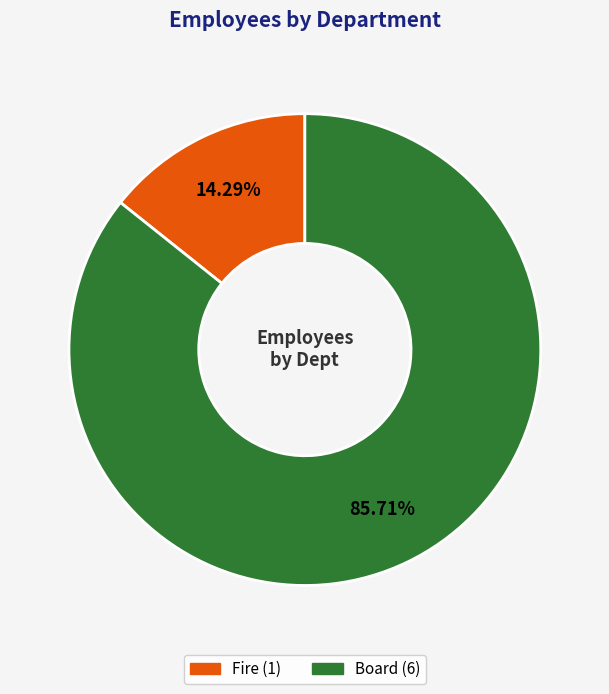

Which slice is the smallest?

Fire